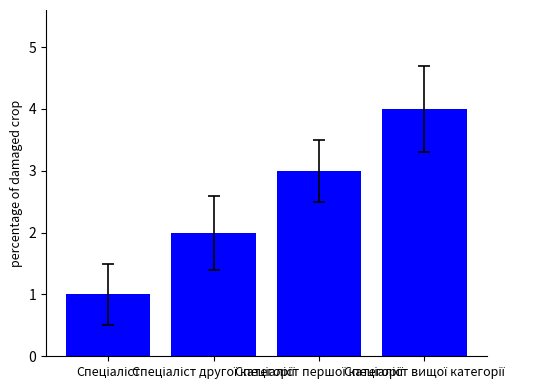

What is the difference between the maximum and minimum values?

3